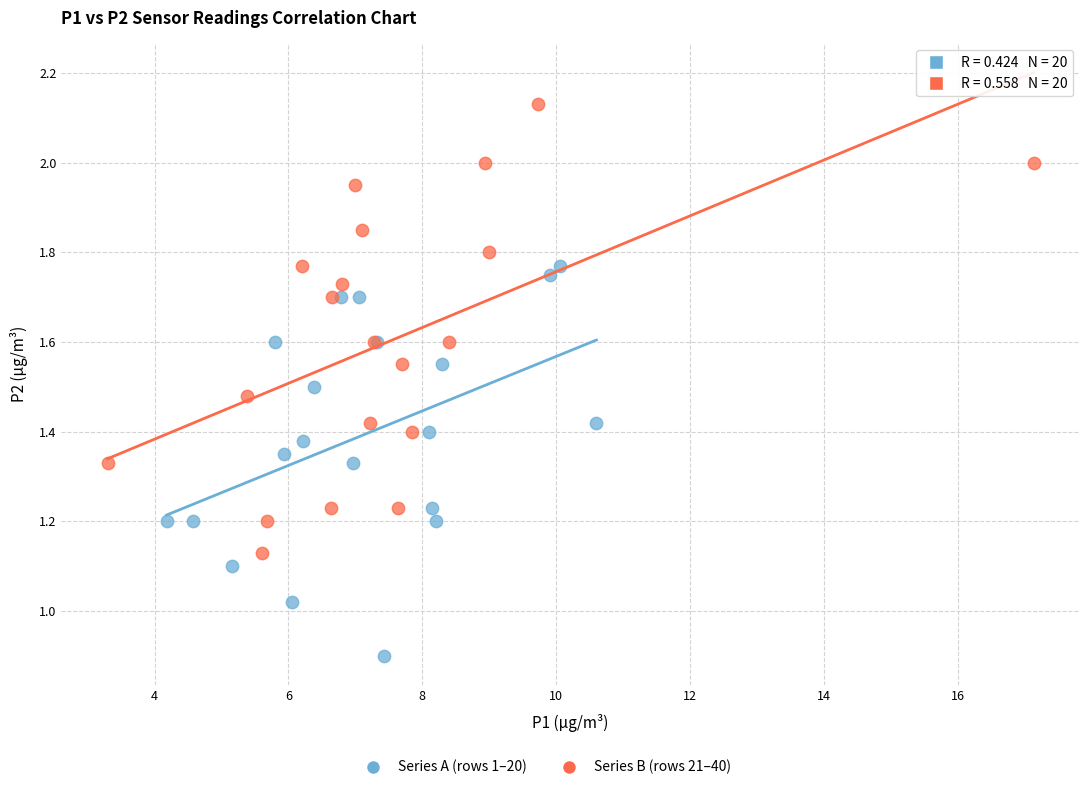

Which series reaches the minimum Y coordinate?

Series A (rows 1–20)